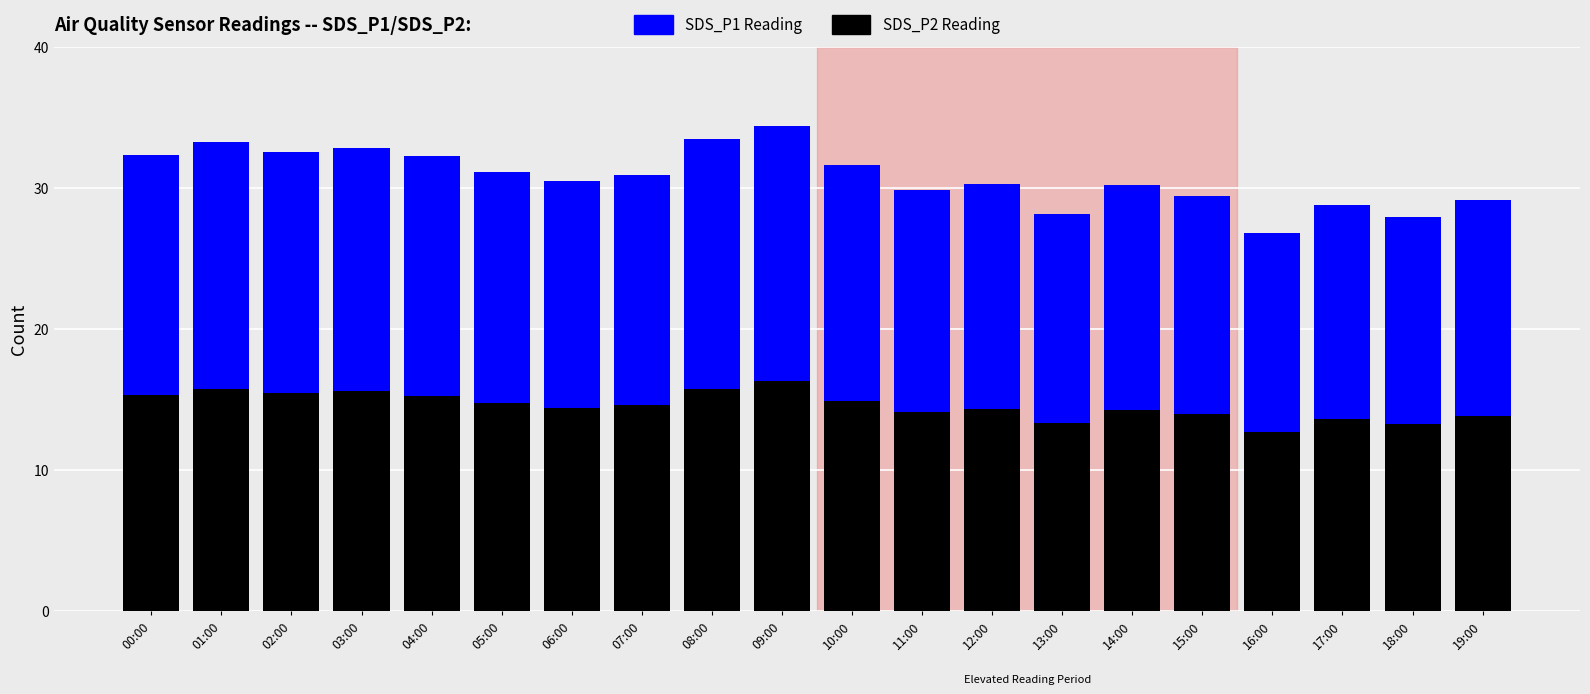

What is the highest value of the SDS_P2 Reading series?

16.3